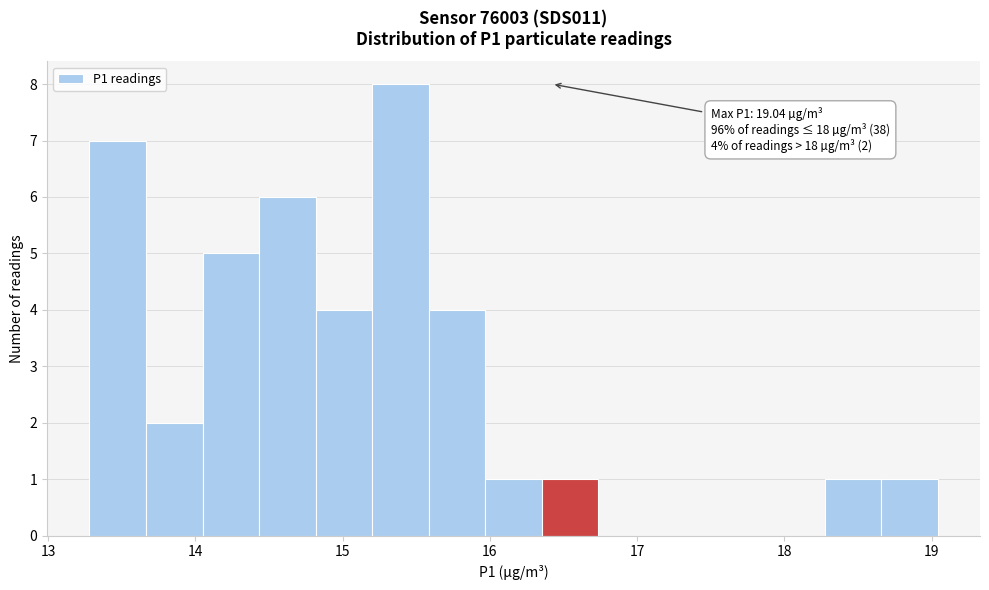

Around what value on the x-axis is the tallest bar? Give the approximate position of its centre, as read against the axis.

15.4